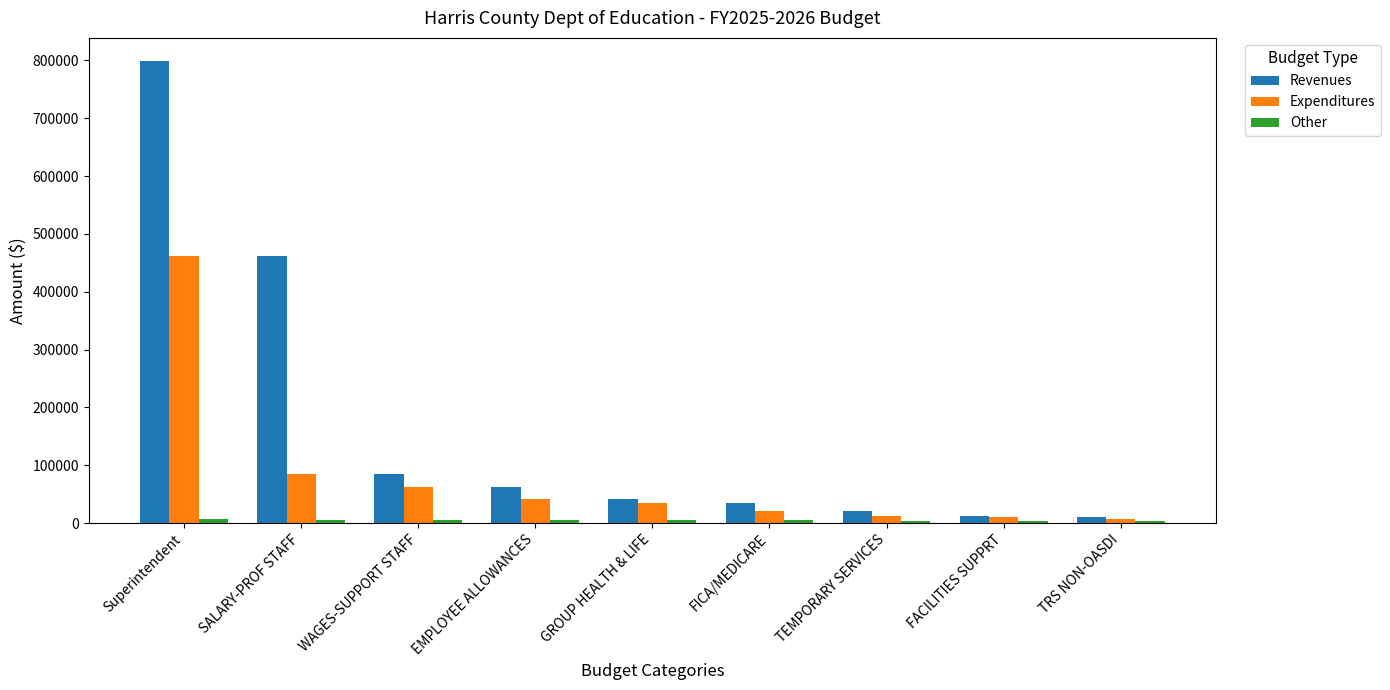

What is the label of the 6th bar from the right?

EMPLOYEE ALLOWANCES